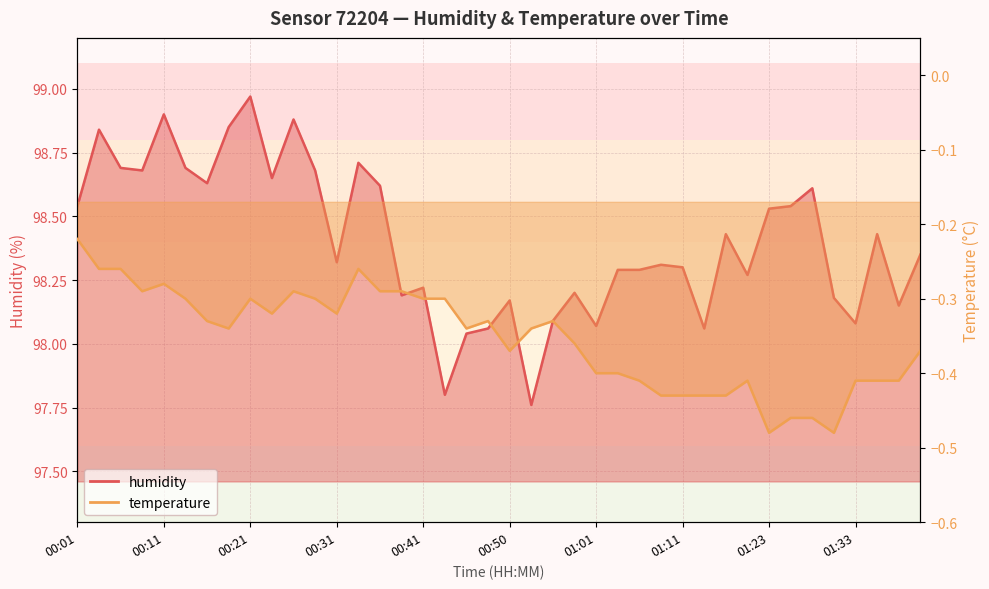

What is the highest value of the temperature series?

-0.2